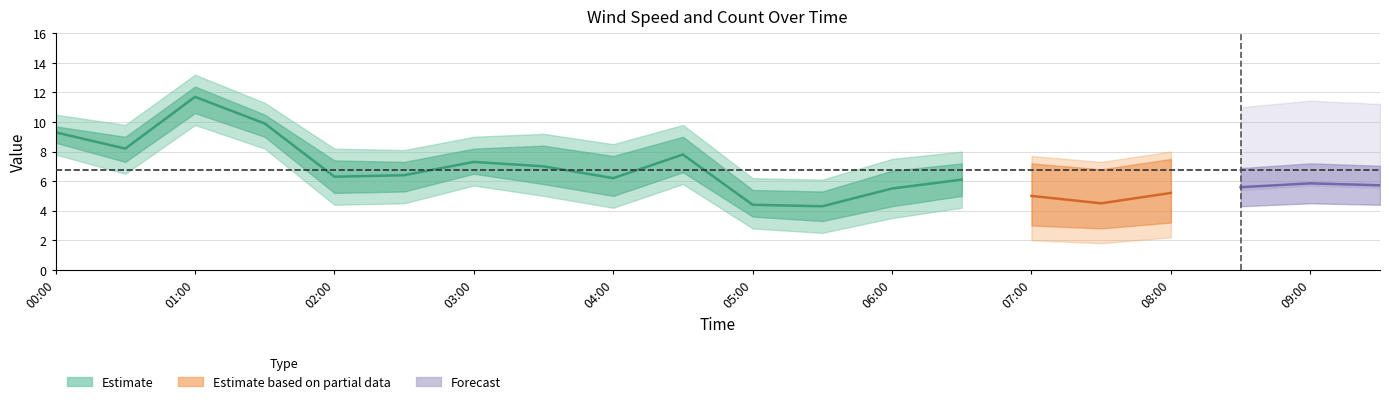

What is the label of the 8th point from the left?

03:30